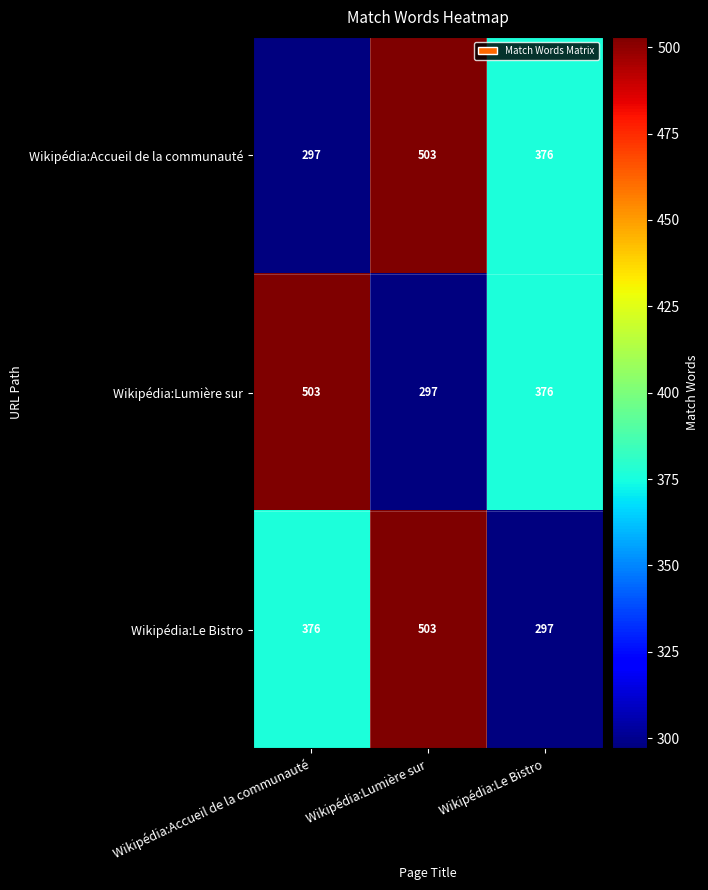

How many Wikipédia:Le Bistro values are between 297 and 503?

3